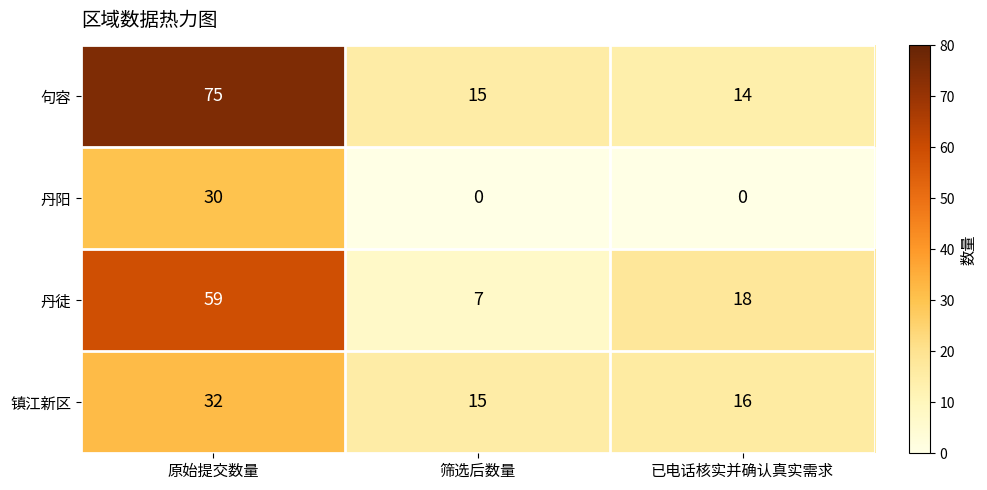

List the labels in order of 镇江新区 value, largest first.

原始提交数量, 已电话核实并确认真实需求, 筛选后数量